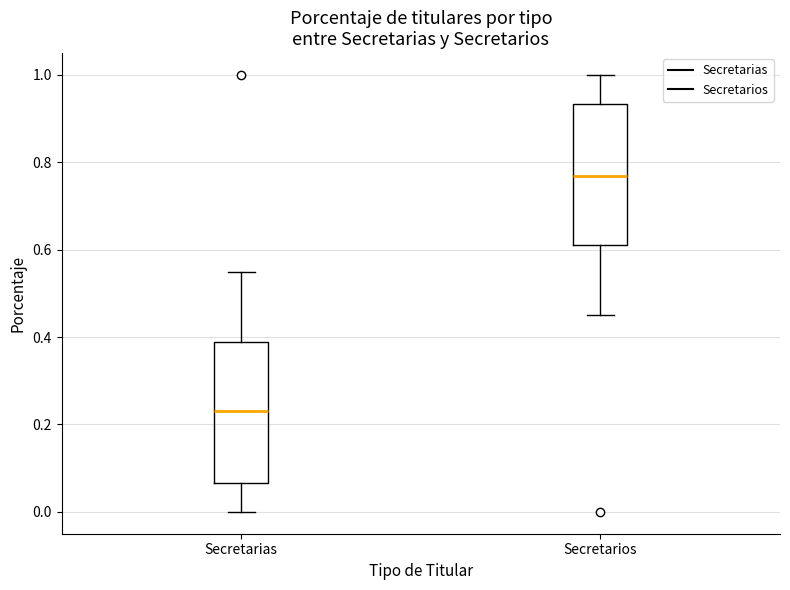

Reading left to right, transcribe this box plot: for each box, give where its median line is, the range the box spans, and where its two whiskers end, as read against the y-axis. The values are not printed on the chart, so give them approximately, as read against the axis.

Secretarias: median 0.24, box 0.06 to 0.38, whiskers 0.00 to 0.54
Secretarios: median 0.76, box 0.62 to 0.94, whiskers 0.46 to 1.00